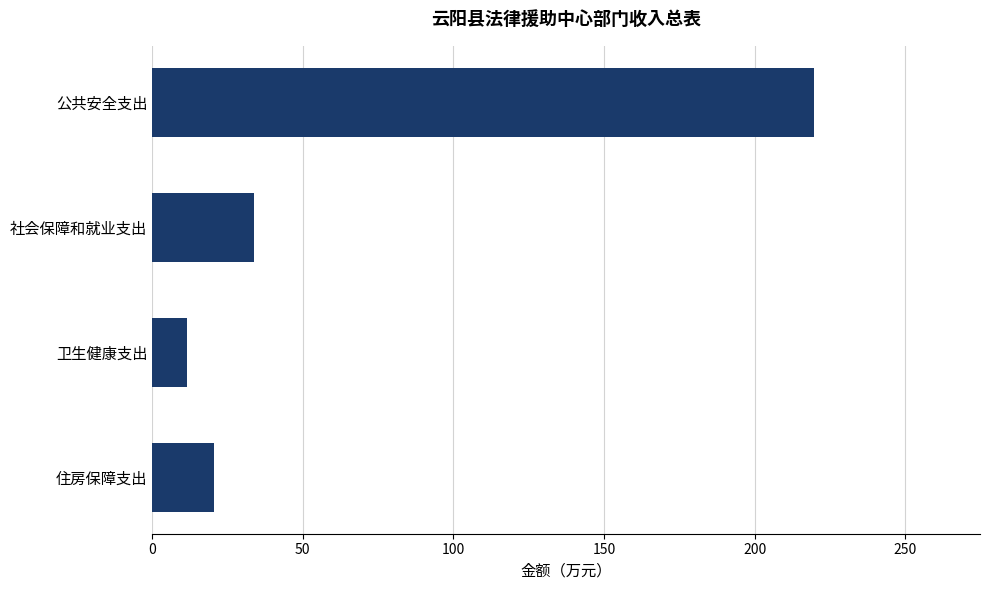

True or false: the data shows 219.8 at 公共安全支出.

True